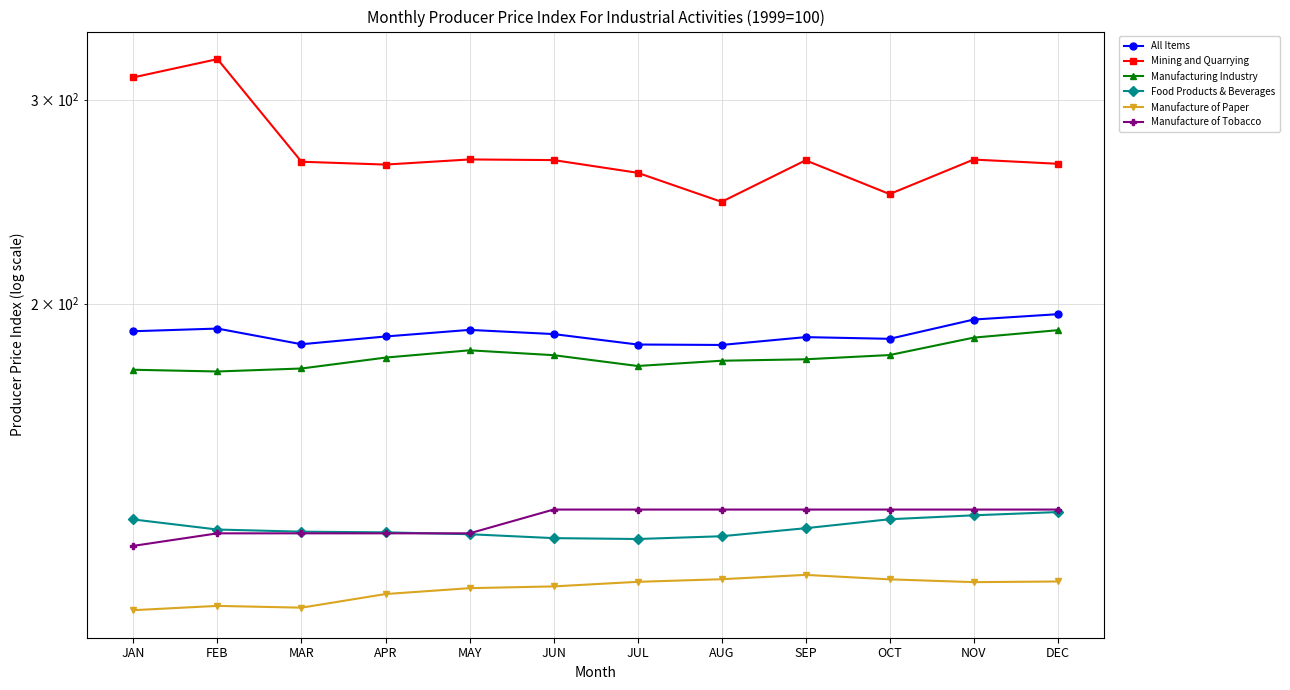

Reading left to right, extract all data points from this chart.

All Items: 189.3	190.3	184.5	187.3	189.8	188.2	184.4	184.2	187.1	186.5	193.8	195.8
Mining and Quarrying: 313.6	325.1	265.1	263.6	266.4	266.0	259.4	244.8	265.9	248.6	266.3	264.1
Manufacturing Industry: 175.4	174.8	175.8	179.7	182.3	180.5	176.7	178.5	179.1	180.6	186.9	189.7
Food Products & Beverages: 130.2	127.7	127.1	126.9	126.5	125.5	125.3	126.0	128.0	130.3	131.3	132.2
Manufacture of Paper: 108.8	109.7	109.3	112.3	113.6	114.0	115.0	115.7	116.7	115.6	115.0	115.1
Manufacture of Tobacco: 123.6	126.7	126.7	126.7	126.7	132.8	132.8	132.8	132.8	132.8	132.8	132.8